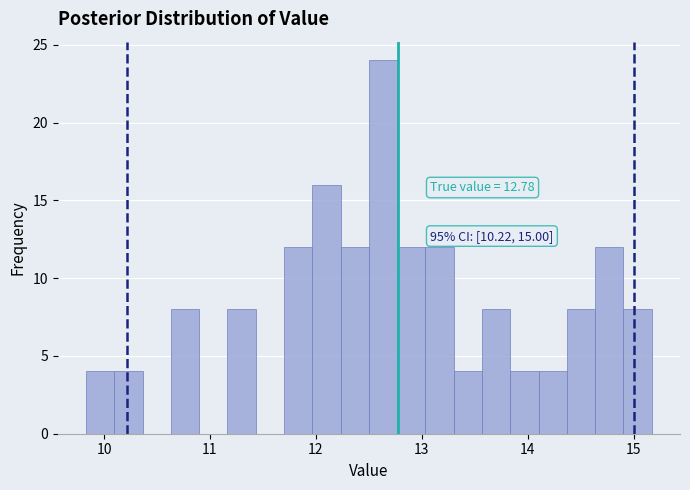

Read against the x-axis, roughly where is the centre of the tallest bar?

12.6